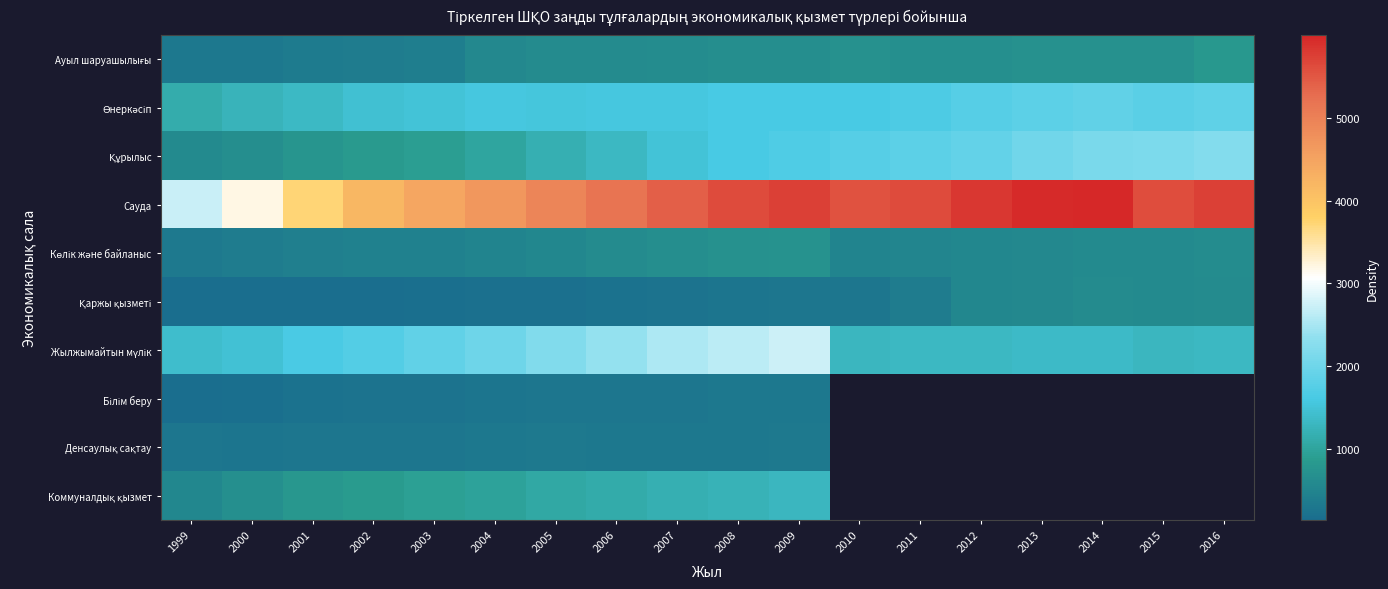

Between 2002 and 2012, which is larger?

2012